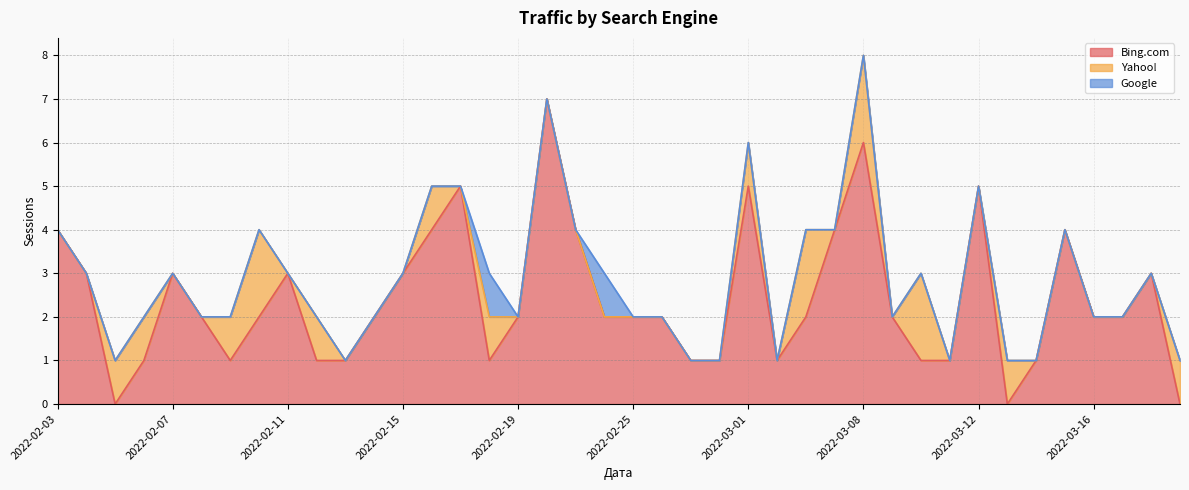

What is the total value across all series at 2022-03-08?

8